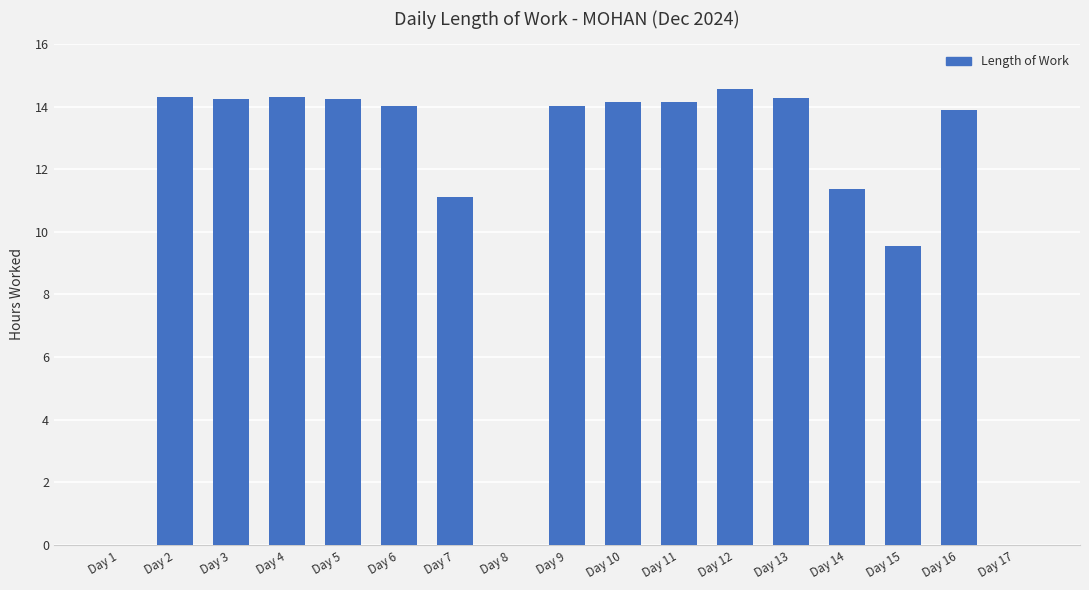

What is the maximum value shown in the chart?

14.6